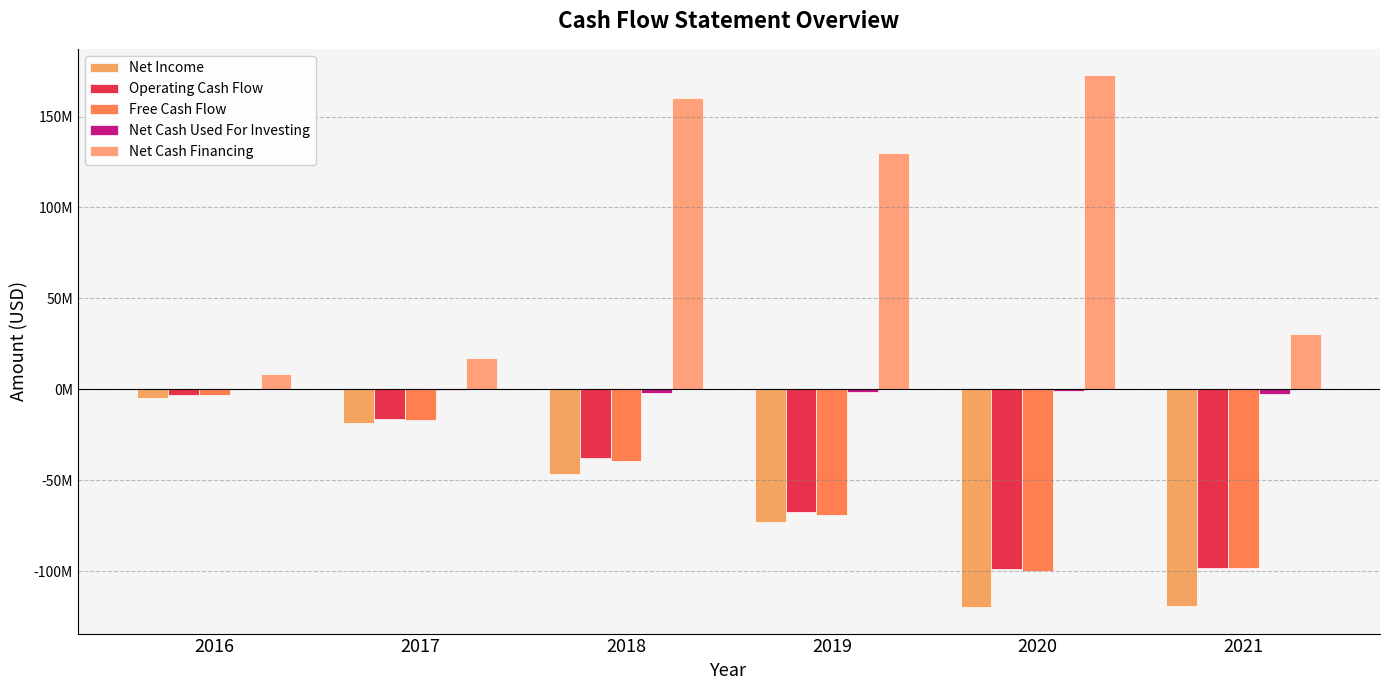

Which series has the largest range (max minus min)?

Net Cash Financing